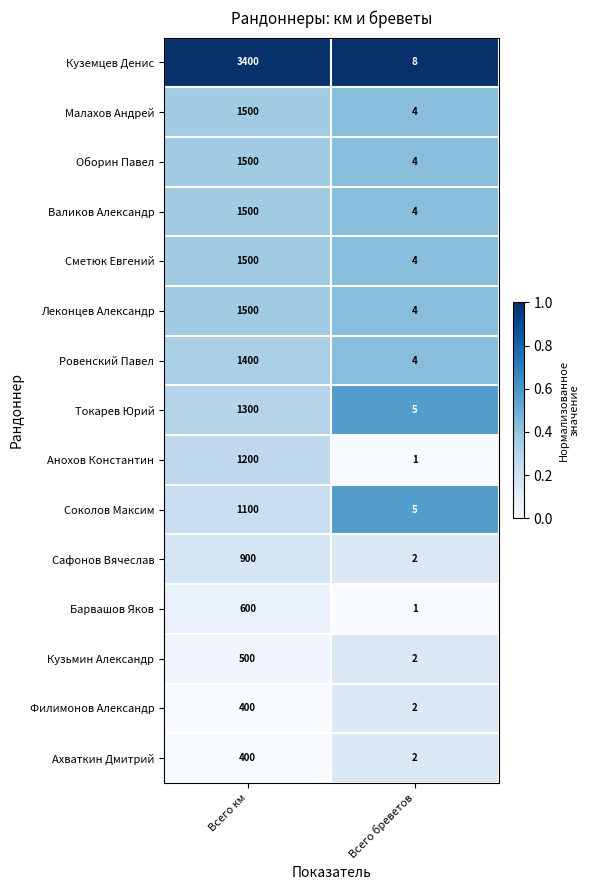

What is the greatest value displayed?

3400